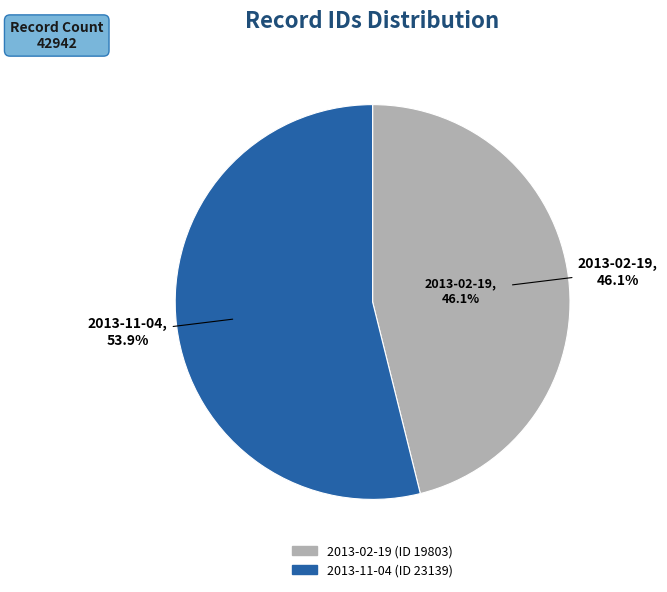

Rank the categories by value from highest to lowest.

2013-11-04, 2013-02-19